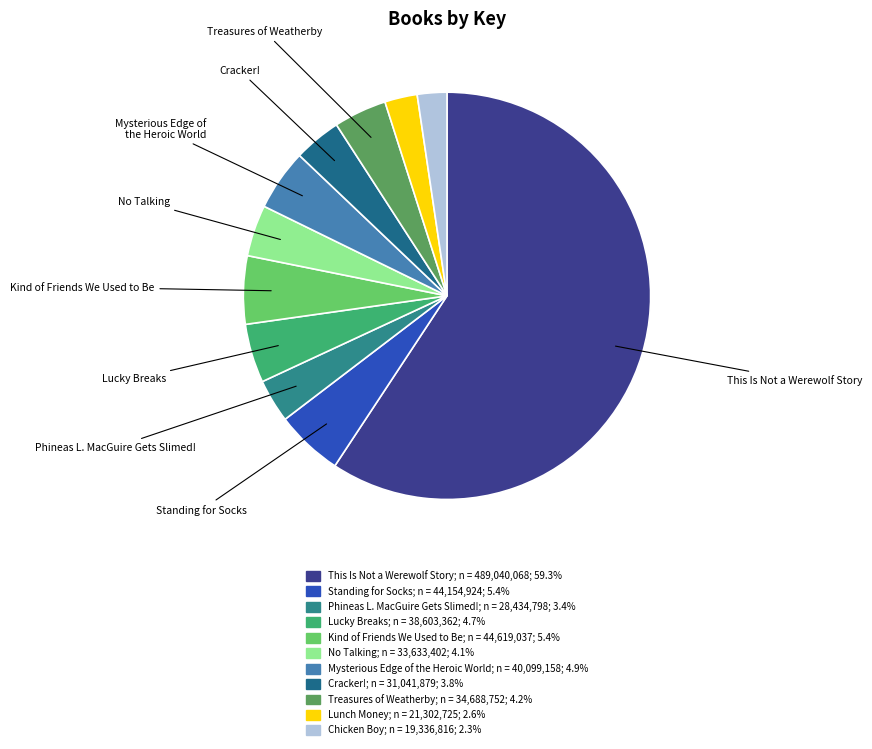

What percentage is the No Talking slice, to the nearest percent?

4%